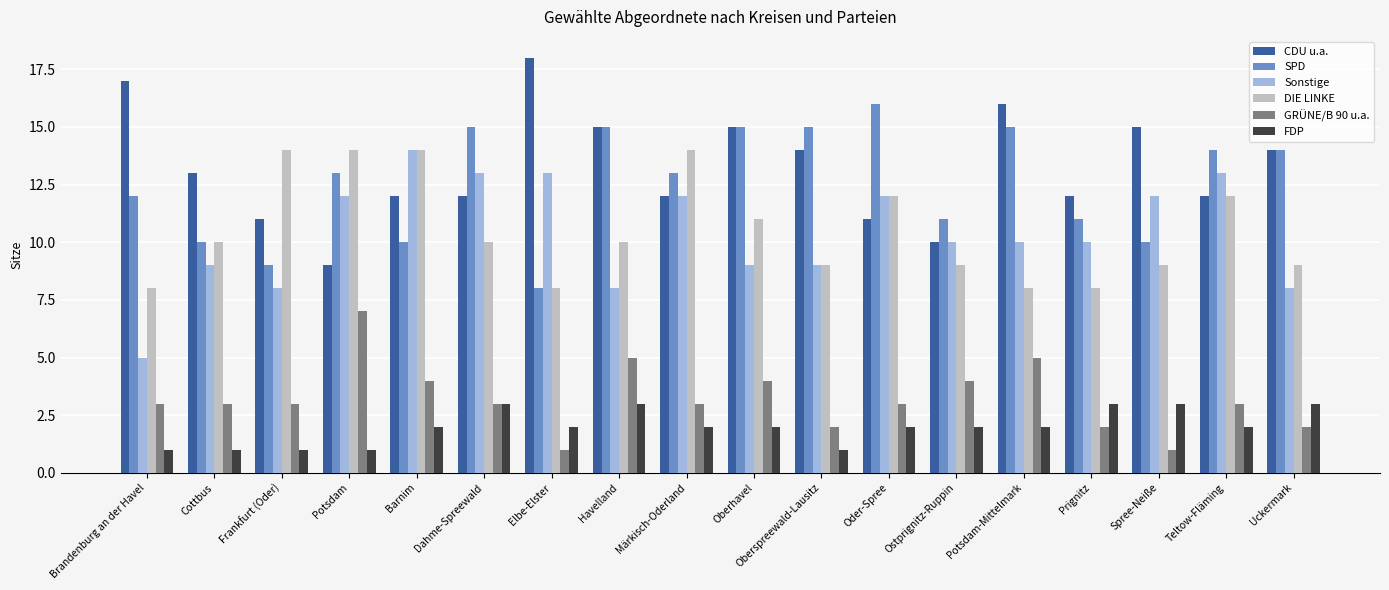

How many categories are shown in the chart?

18